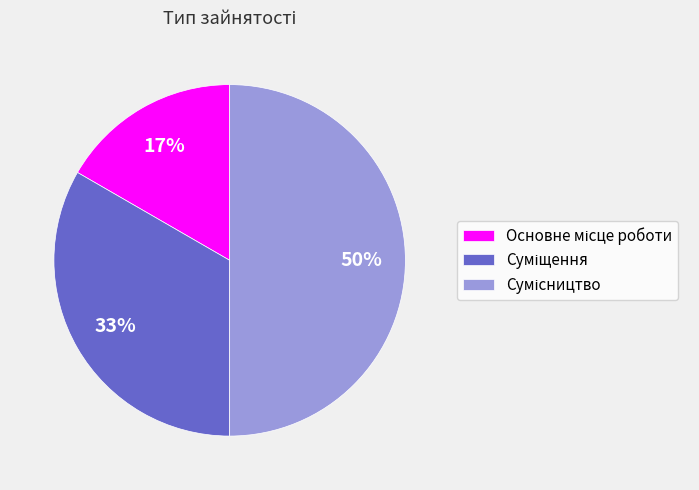

To the nearest percent, what is the average slice percentage?

33%